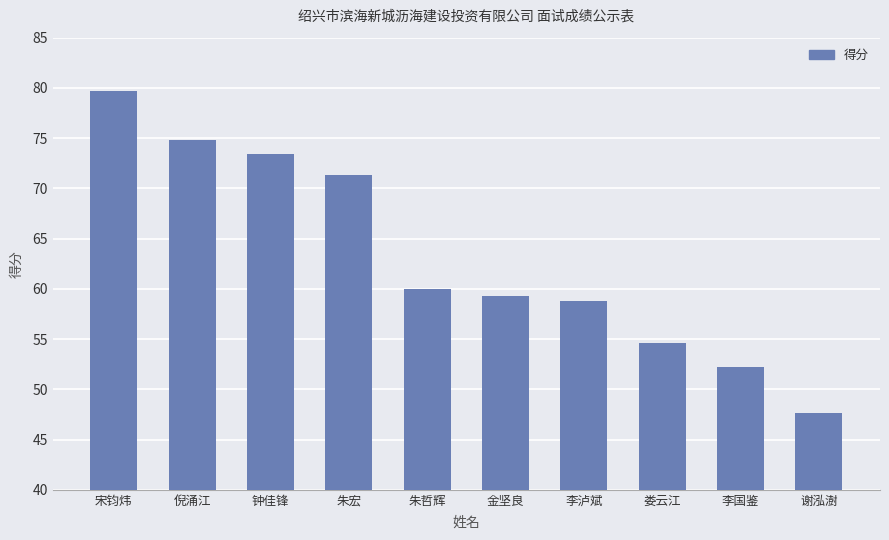

Is it true that the value at 李泸斌 is 77.4?

False